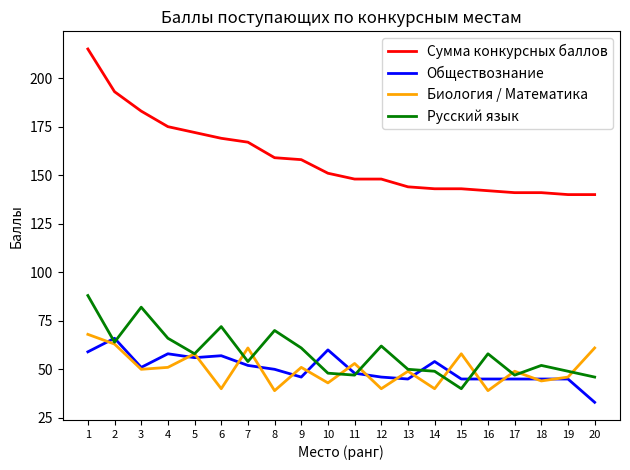

At which label is Биология / Математика closest to 53?

11